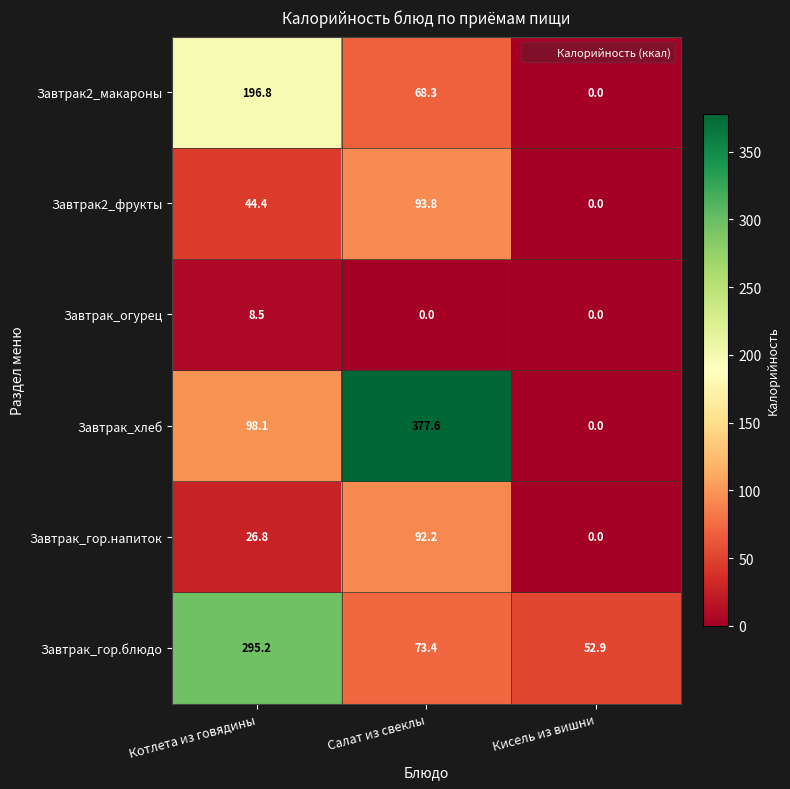

What is the maximum value shown in the chart?

377.6